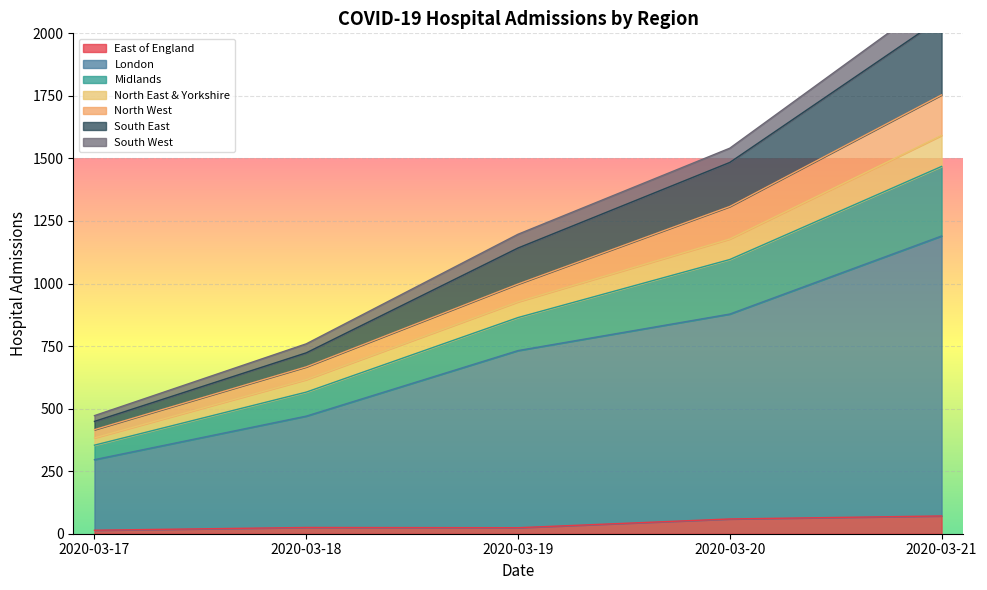

How many South East values are between 723 and 1484?

3